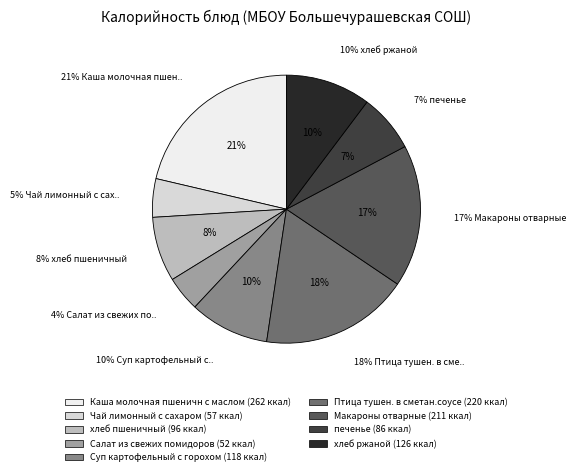

Does any single category account for the majority?

No